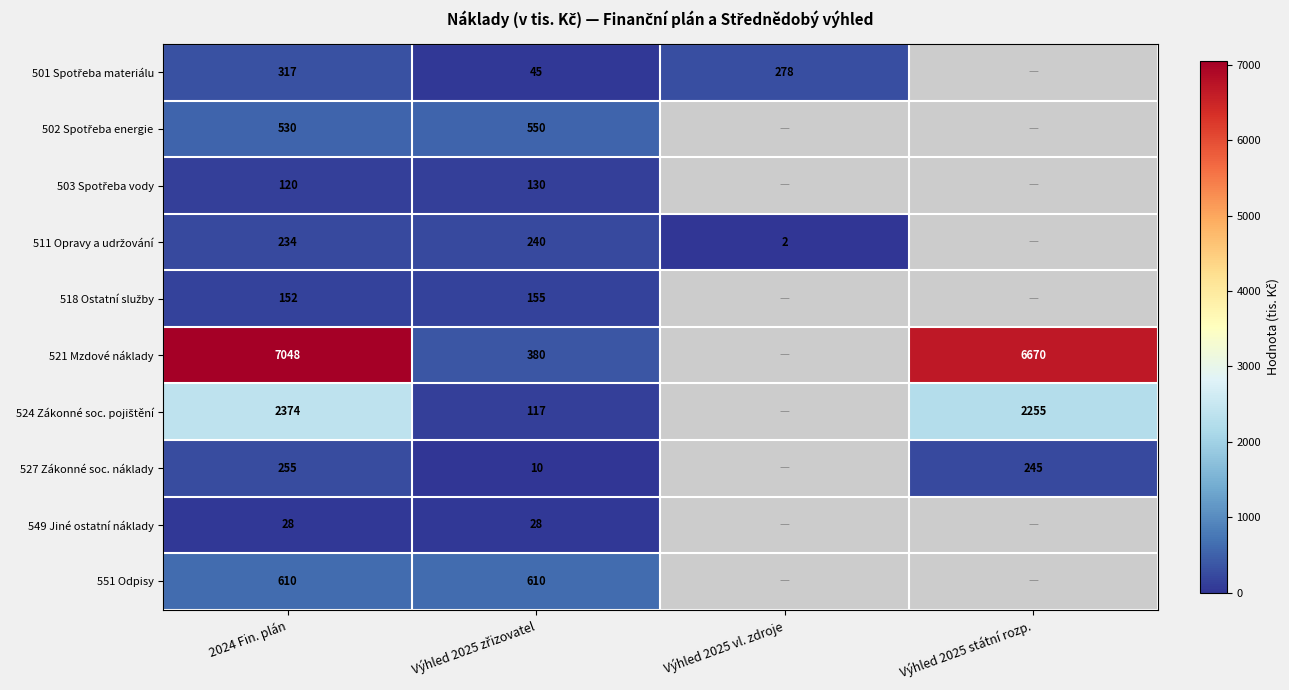

What is the difference between the 521 Mzdové náklady values at 2024 Fin. plán and Výhled 2025 státní rozp.?

378